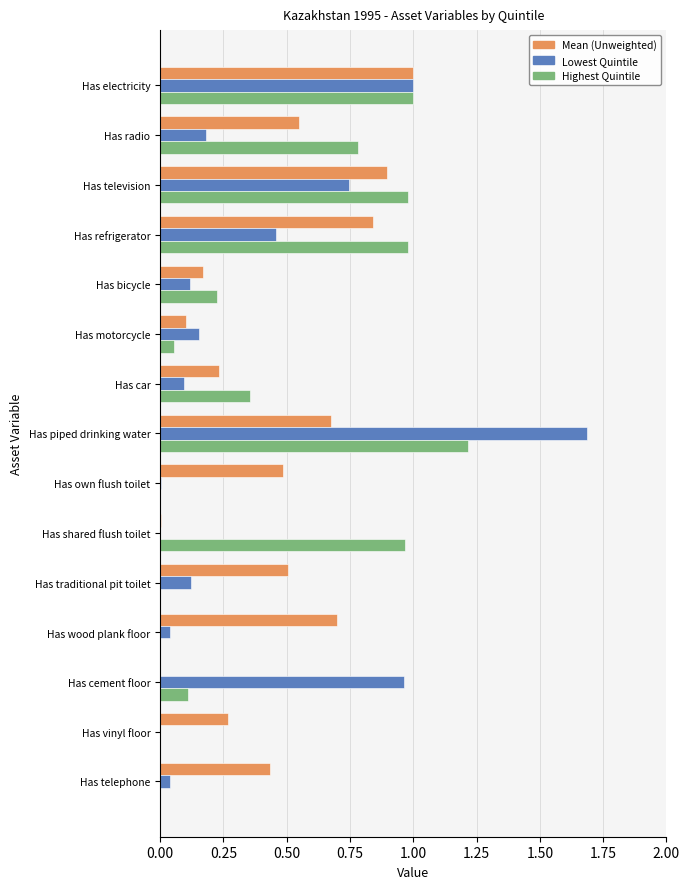

Which series changed the most between Has motorcycle and Has shared flush toilet?

Highest Quintile